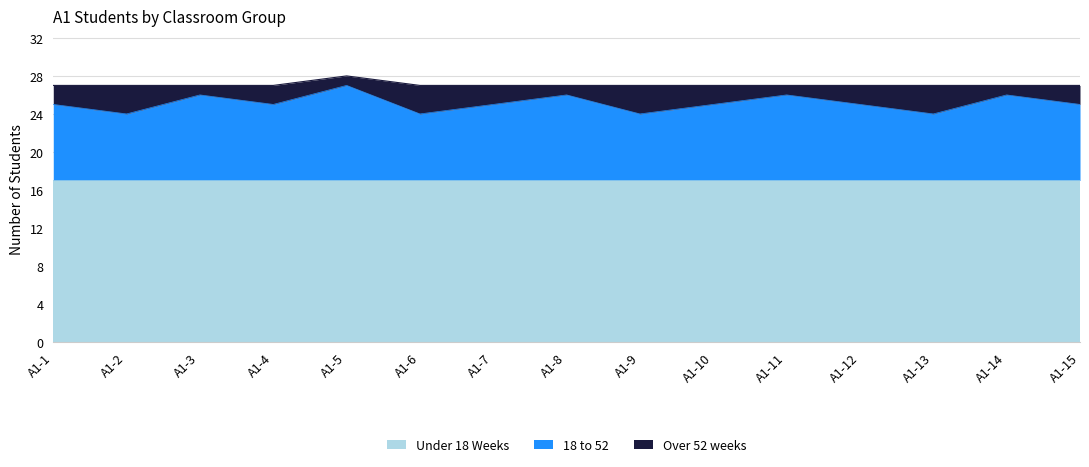

What is the difference between the highest and lowest values at A1-1?

15